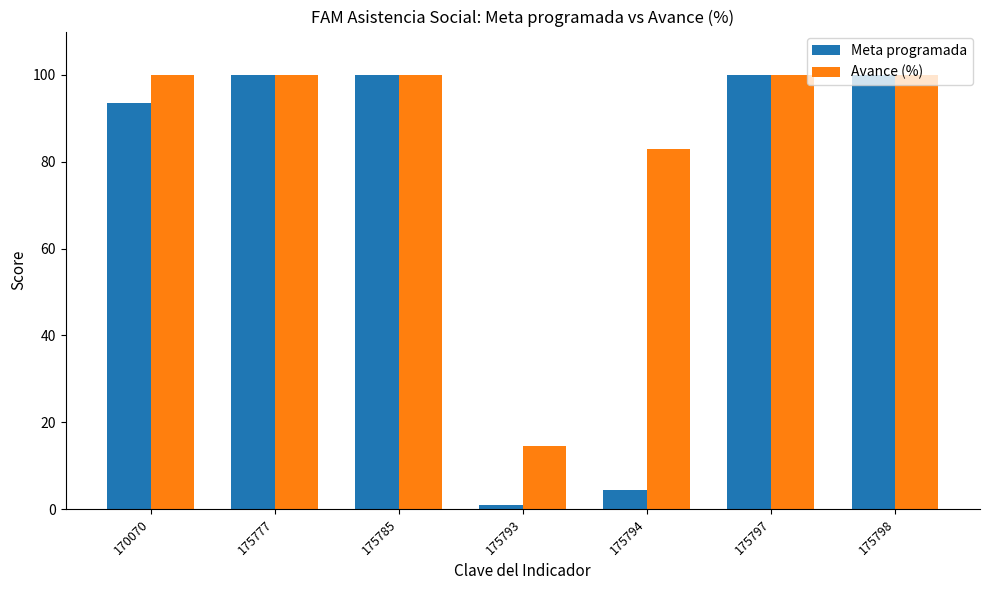

What is the highest value of the Meta programada series?

100.0